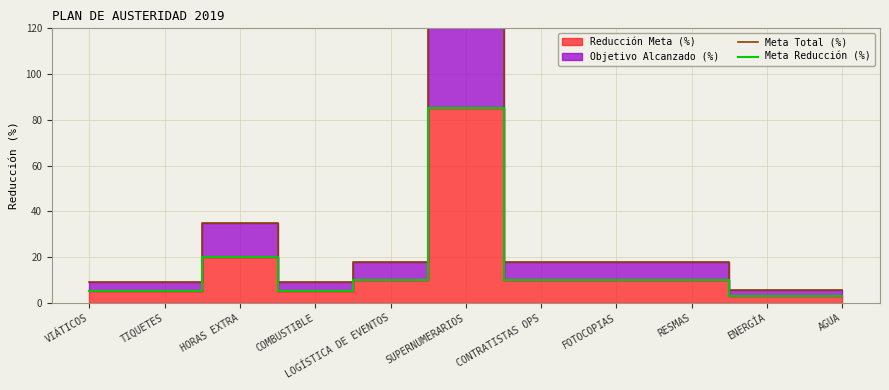

Which series has the largest total across all categories?

Meta Total (%)